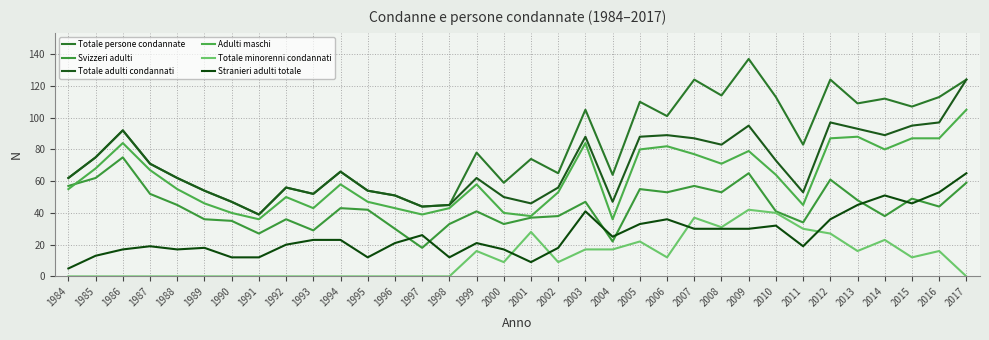

Is the value of Stranieri adulti totale at 2006 greater than the value of Svizzeri adulti at 1996?

Yes